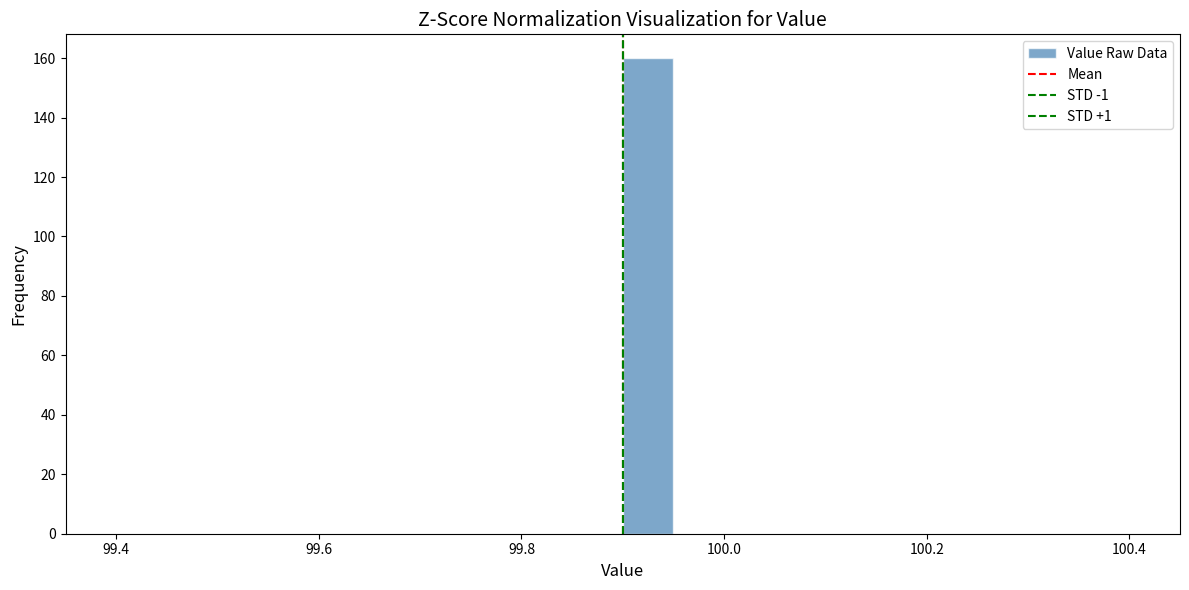

Read against the x-axis, roughly where is the centre of the tallest bar?

99.92